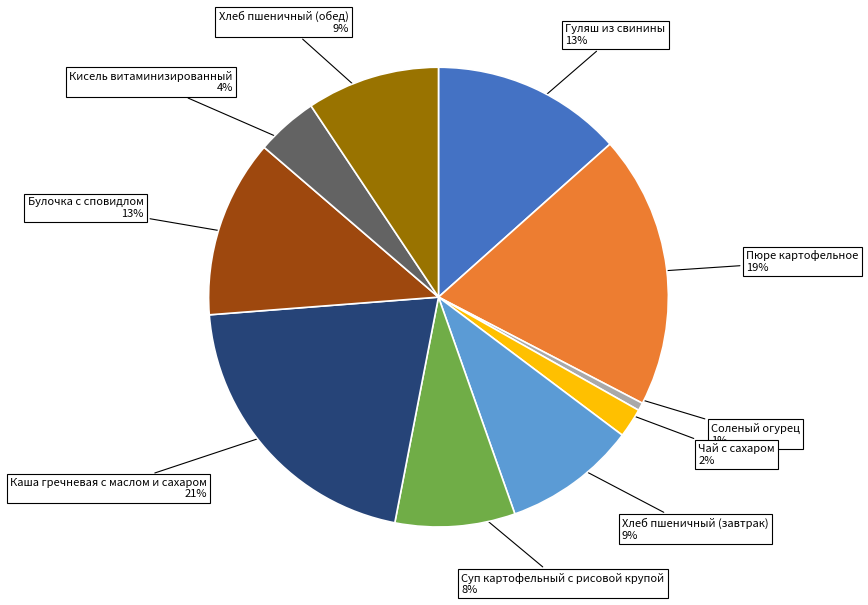

Which has a higher value, Каша гречневая с маслом и сахаром or Гуляш из свинины?

Каша гречневая с маслом и сахаром